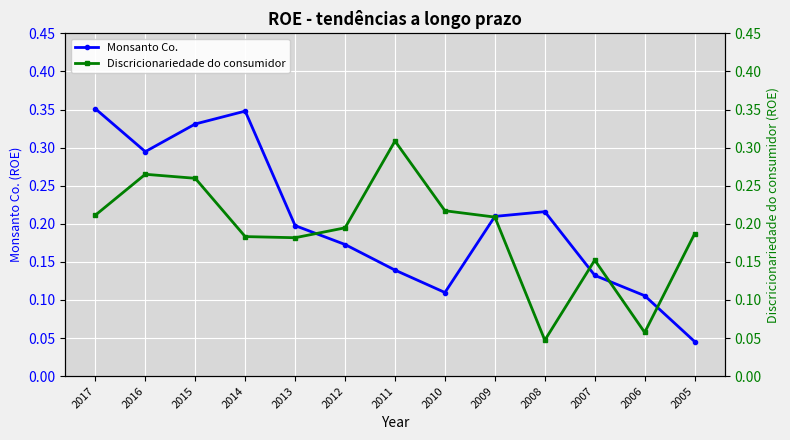

How many intersections are there between Discricionariedade do consumidor and Monsanto Co.?

5